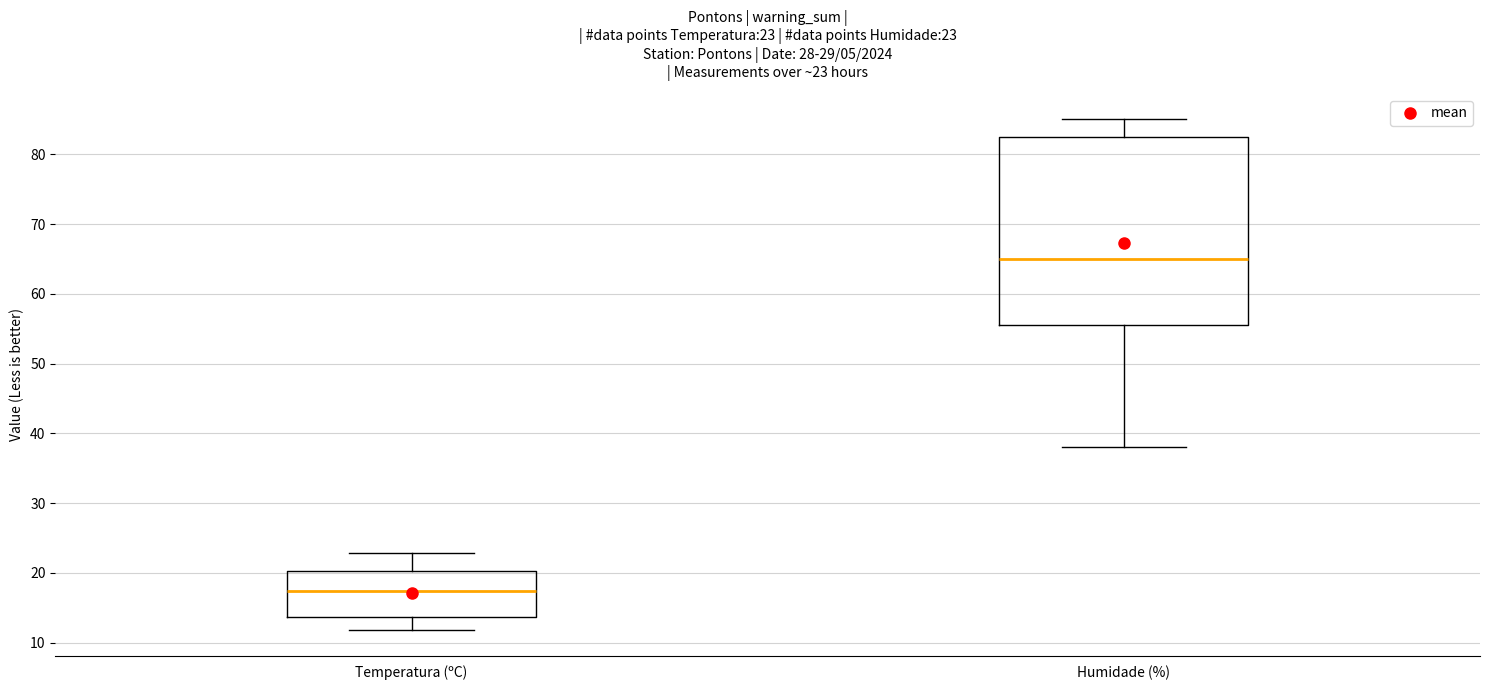

Which box's median line is the highest?

Humidade (%)